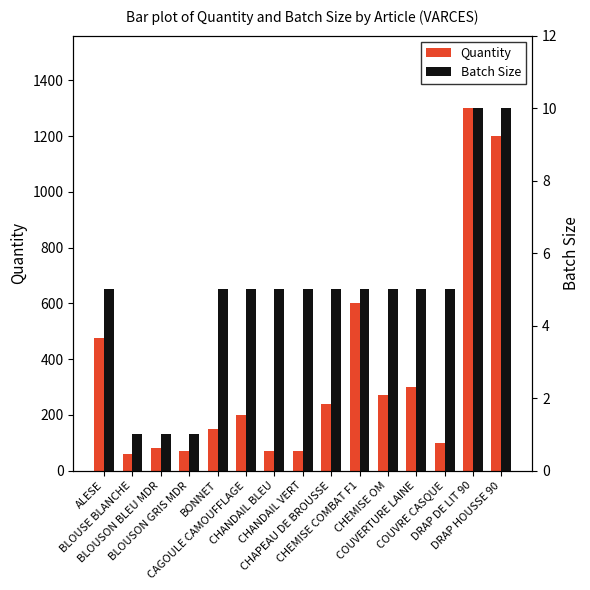

What is the minimum value for Batch Size?

1